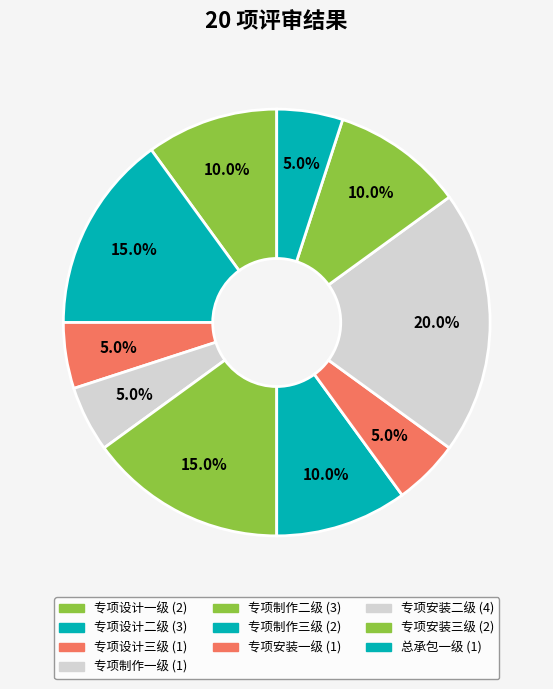

What percentage is the 专项安装一级 slice, to the nearest percent?

5%